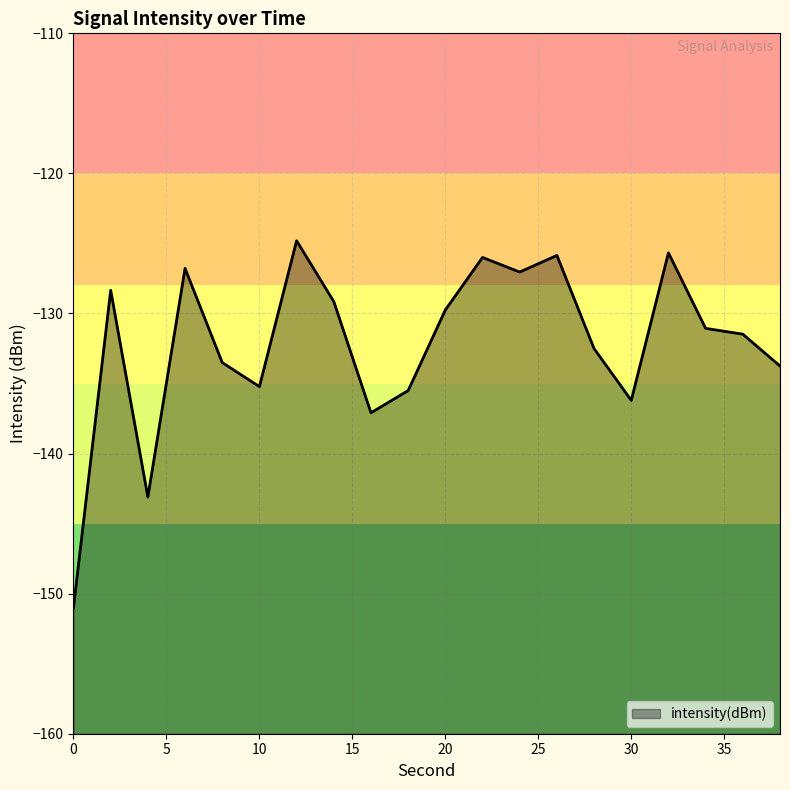

Does the chart display data point markers on the line(s)?

No